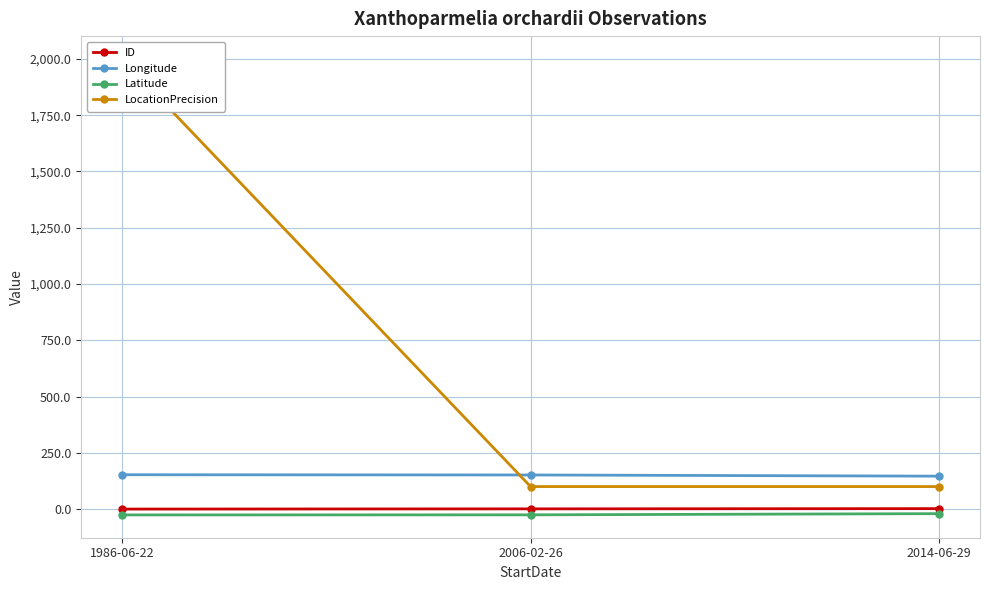

What are all the series names shown in the legend?

ID, Longitude, Latitude, LocationPrecision